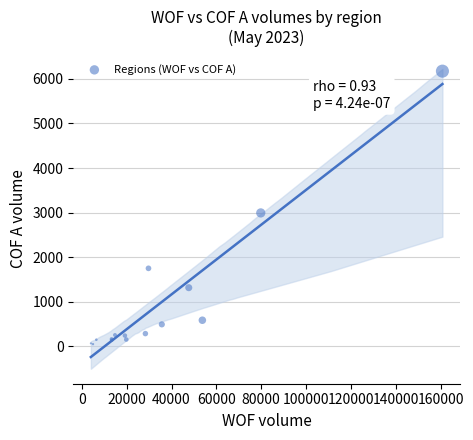

What Y value in the scatter plot is closest to 3112?

2994